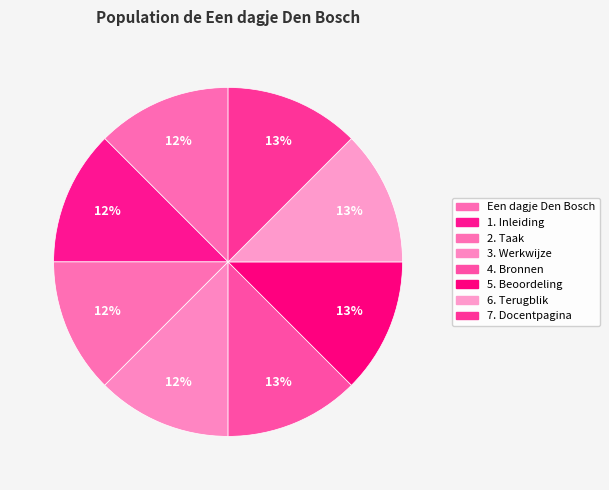

How many segments does this pie chart have?

8